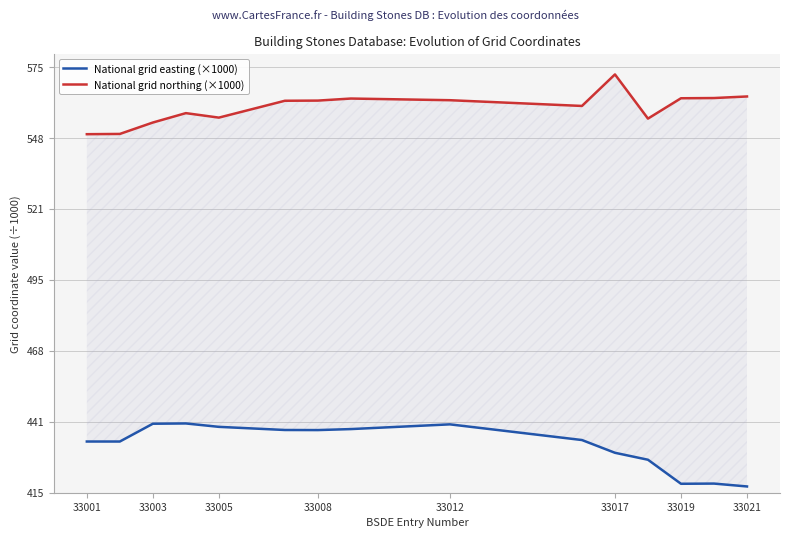

How many data points in National grid easting (×1000) are above 434?

10